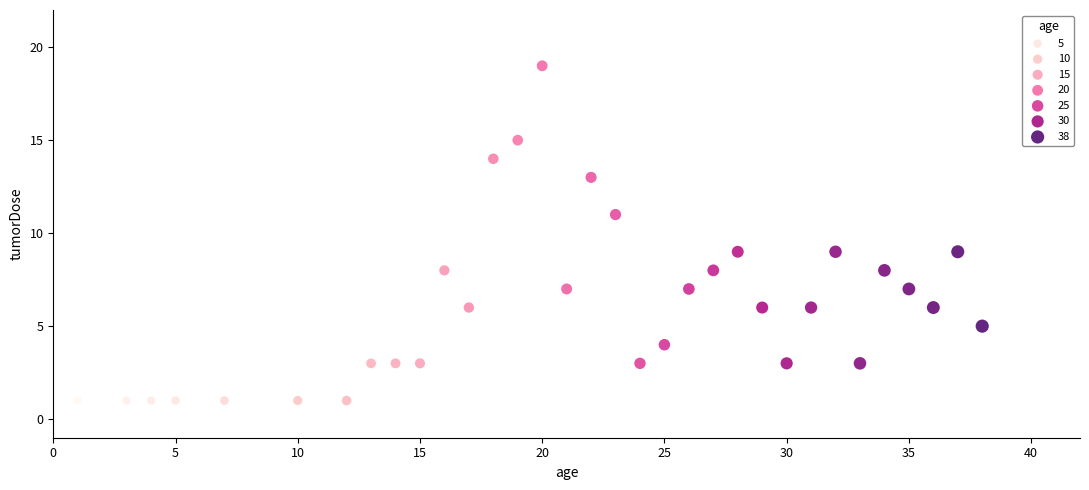

What is the range of X values (max minus min)?

37